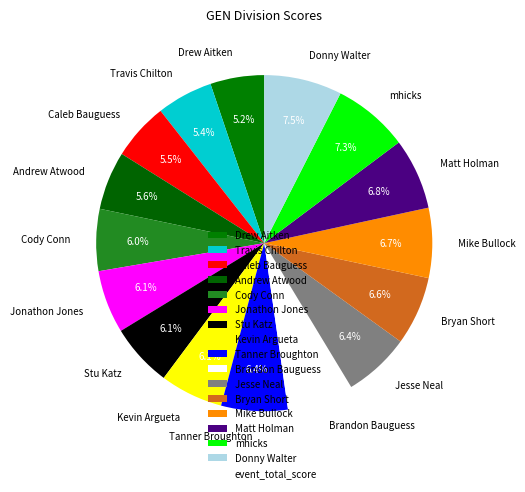

To the nearest percent, what is the difference between the largest and smallest slice percentages?

2%